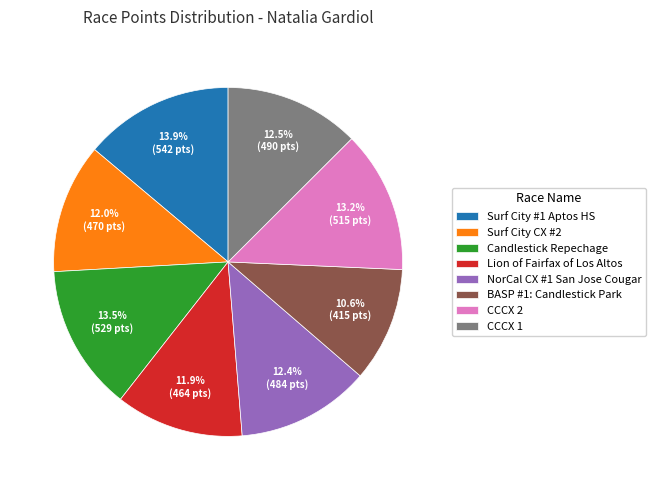

Approximately how many times larger is the value at Candlestick Repechage compared to CCCX 1?

1.1